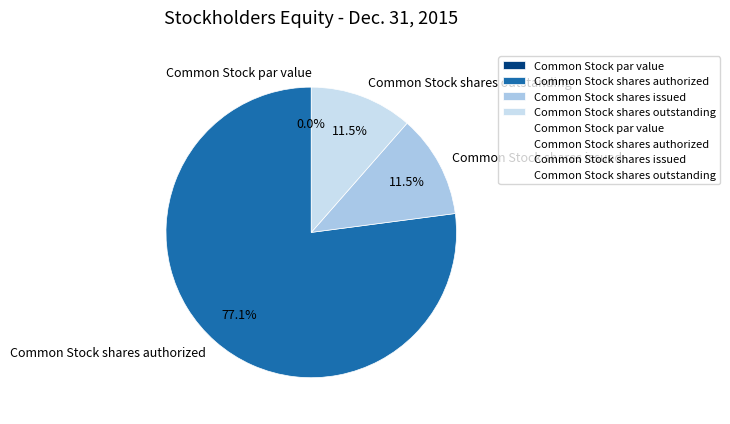

Which slice is the largest?

Common Stock shares authorized